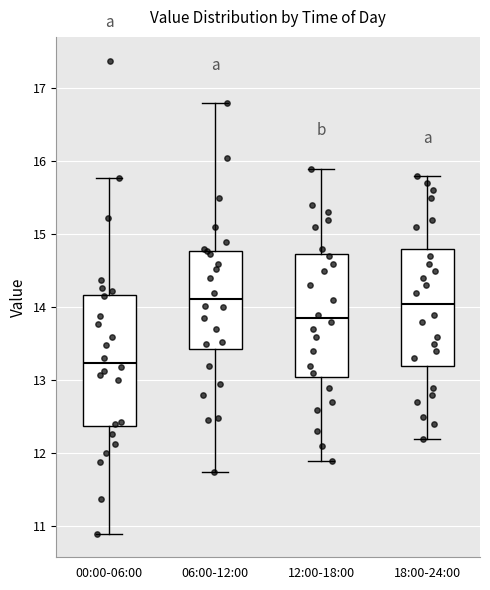

Reading left to right, read every box against the y-axis: the position of its median line, the range the box covers, and the ends of its whiskers. The values are not printed on the chart, so give them approximately, as read against the axis.

00:00-06:00: median 13.2, box 12.4 to 14.2, whiskers 10.9 to 15.8
06:00-12:00: median 14.1, box 13.4 to 14.8, whiskers 11.8 to 16.8
12:00-18:00: median 13.9, box 13.1 to 14.7, whiskers 11.9 to 15.9
18:00-24:00: median 14.1, box 13.2 to 14.8, whiskers 12.2 to 15.8